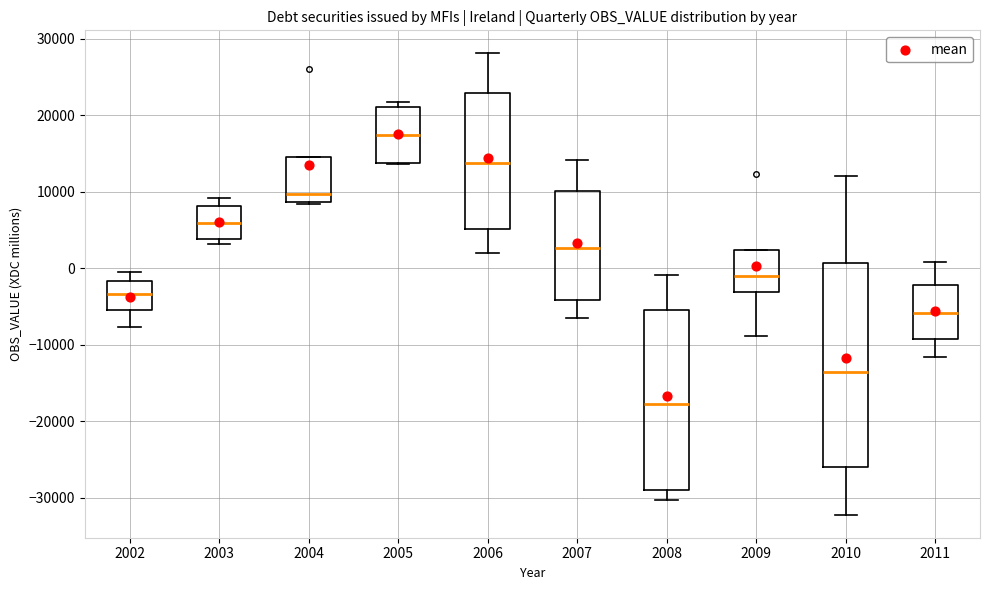

Where does the lower whisker of the box at x = 2007 end on the y-axis? The values are not printed on the chart, so give them approximately, as read against the axis.

-7000